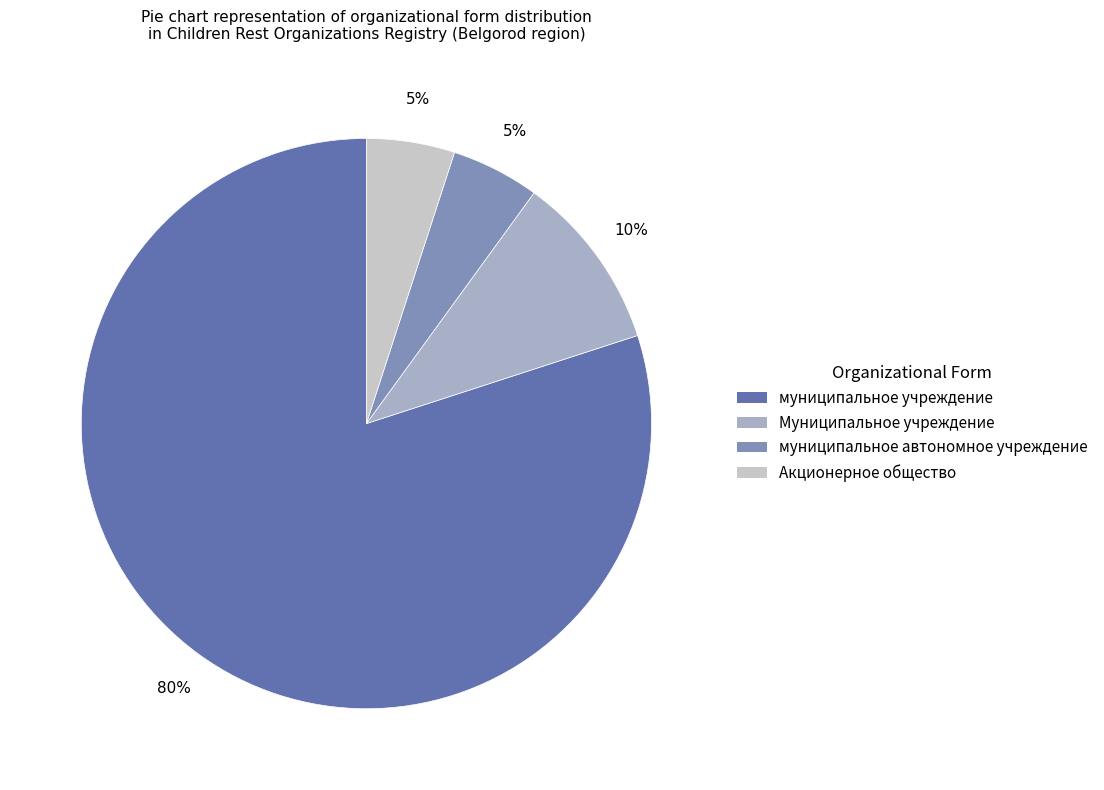

Does муниципальное учреждение account for over 50% of the chart?

Yes